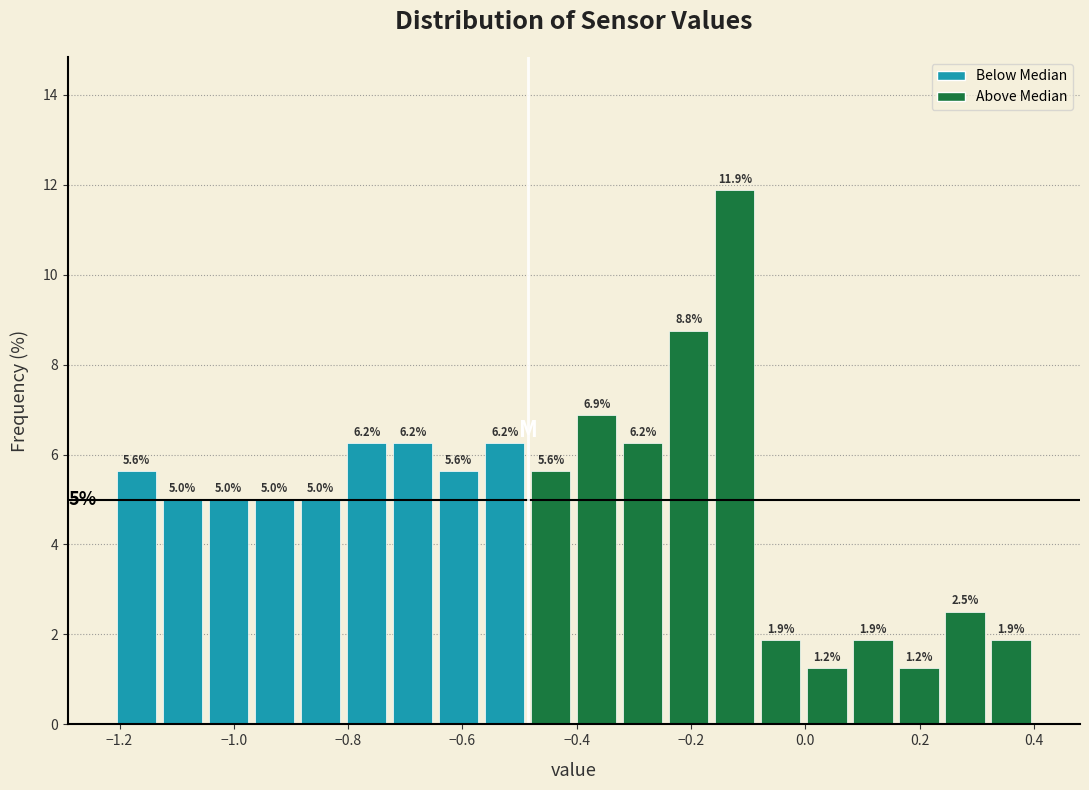

Reading left to right, transcribe this chart: for each bar, give the range it covers on the x-axis and its height. The bar edges are not printed on the chart, so give them approximately, as read against the axis.

-1.20 to -1.12: 5.6
-1.12 to -1.04: 5.0
-1.04 to -0.96: 5.0
-0.96 to -0.88: 5.0
-0.88 to -0.80: 5.0
-0.80 to -0.72: 6.2
-0.72 to -0.64: 6.2
-0.64 to -0.56: 5.6
-0.56 to -0.48: 6.2
-0.48 to -0.40: 5.6
-0.40 to -0.32: 6.9
-0.32 to -0.24: 6.2
-0.24 to -0.16: 8.8
-0.16 to -0.08: 11.9
-0.08 to 0.00: 1.9
0.00 to 0.08: 1.2
0.08 to 0.16: 1.9
0.16 to 0.24: 1.2
0.24 to 0.32: 2.5
0.32 to 0.40: 1.9